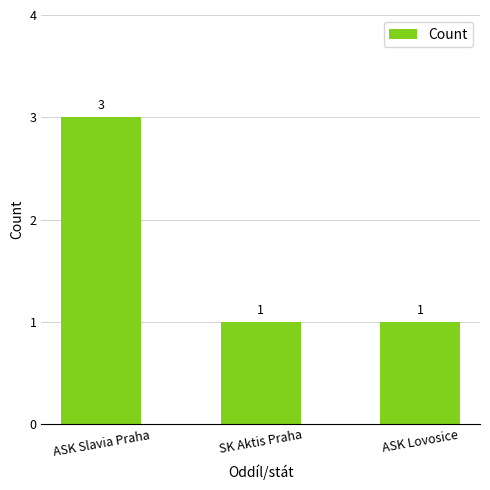

What is the sum of all values?

5